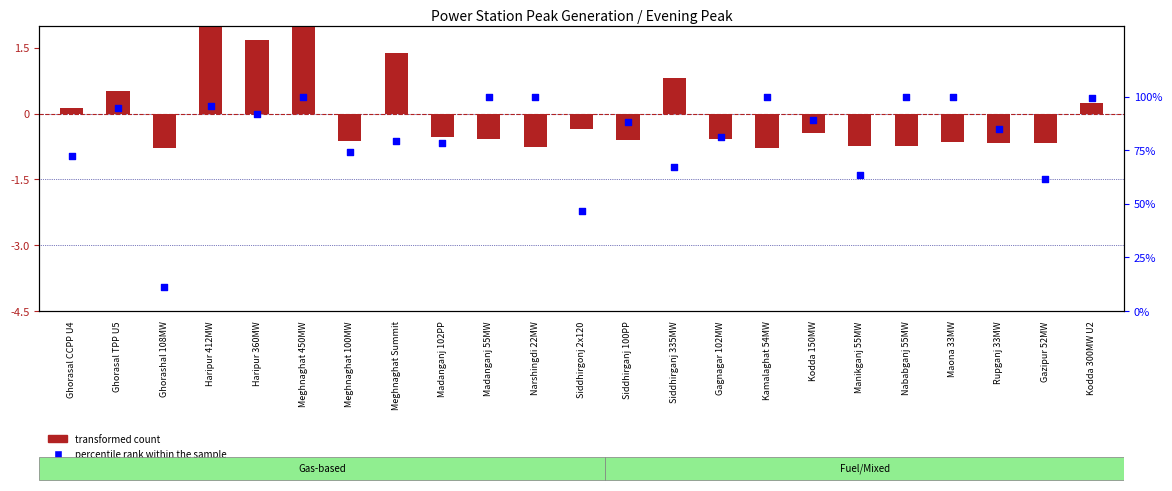

Which series has the largest total across all categories?

percentile rank within the sample